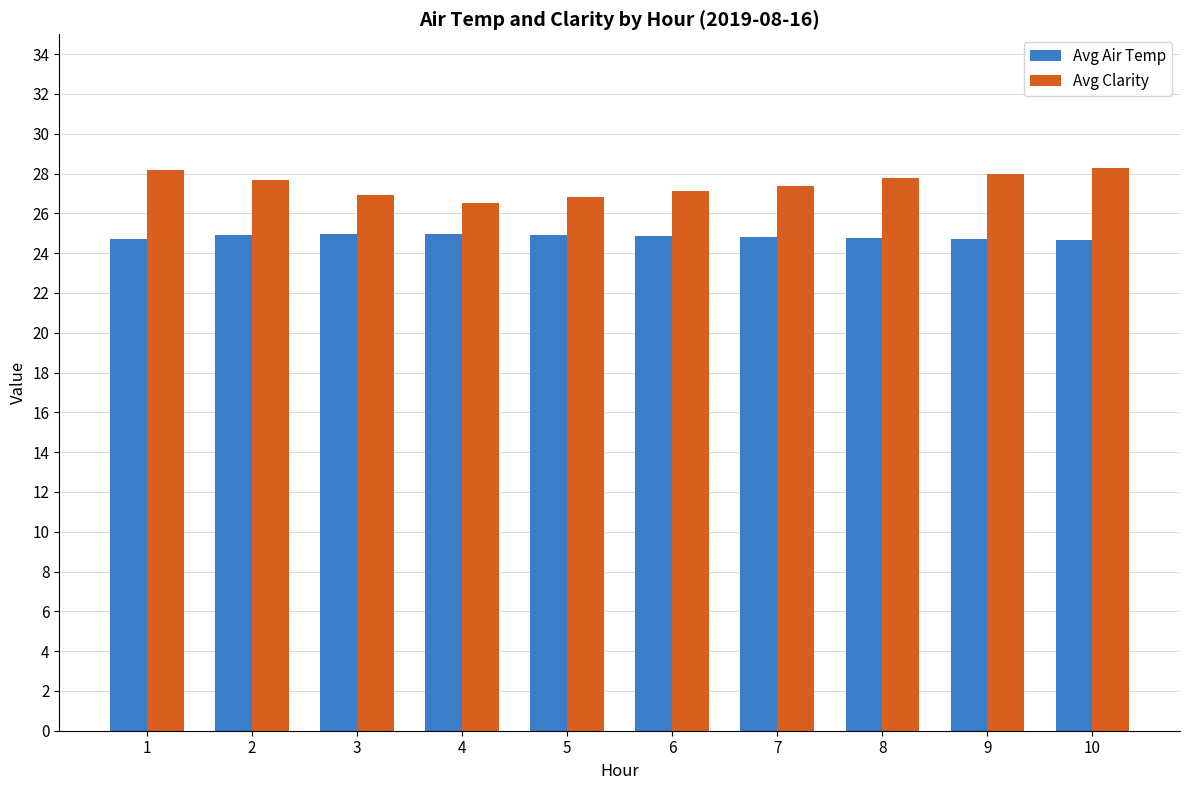

What is the difference between the maximum and minimum values in the Avg Clarity series?

1.8